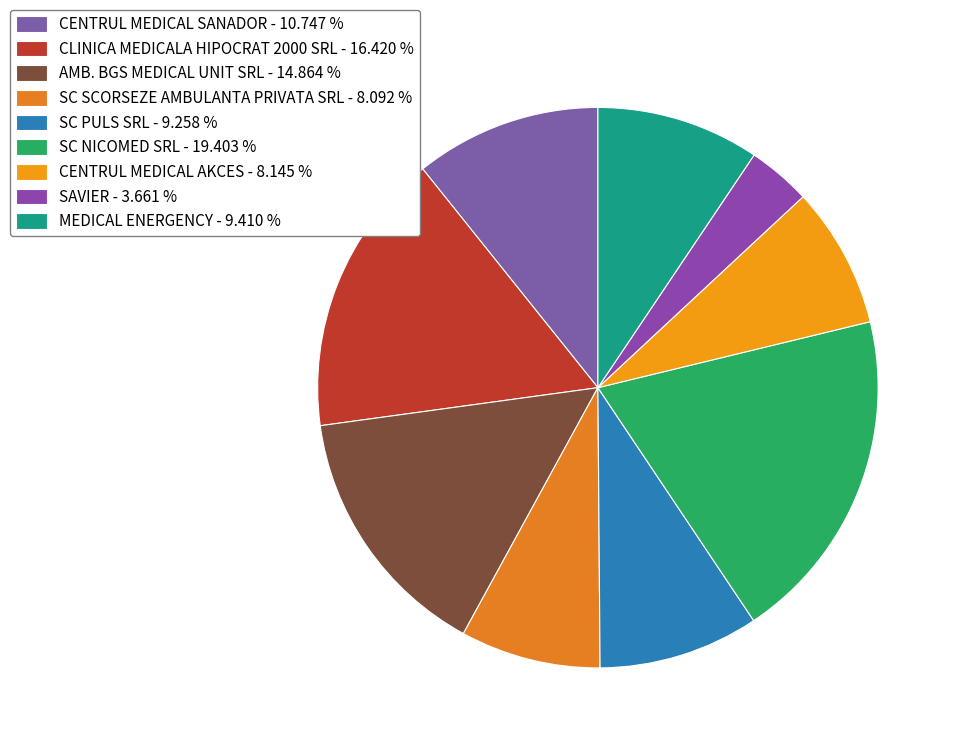

Rank the categories by value from highest to lowest.

SC NICOMED SRL, CLINICA MEDICALA HIPOCRAT 2000 SRL, AMB. BGS MEDICAL UNIT SRL, CENTRUL MEDICAL SANADOR, MEDICAL ENERGENCY, SC PULS SRL, CENTRUL MEDICAL AKCES, SC SCORSEZE AMBULANTA PRIVATA SRL, SAVIER